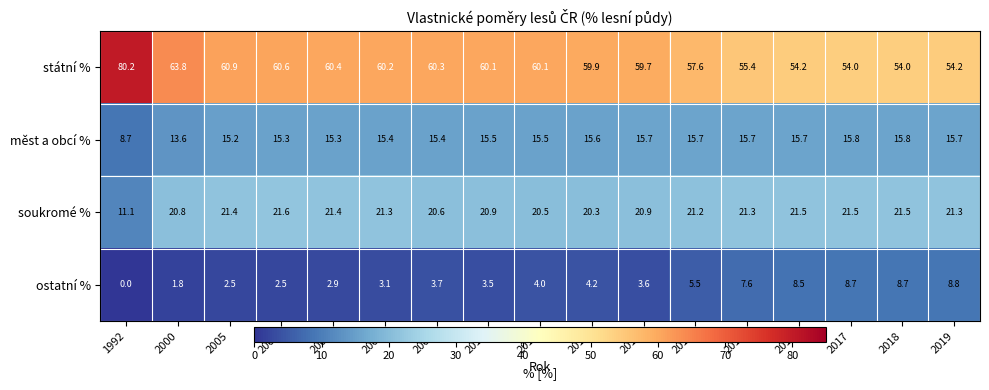

At how many categories does at least one series exceed 19?

17